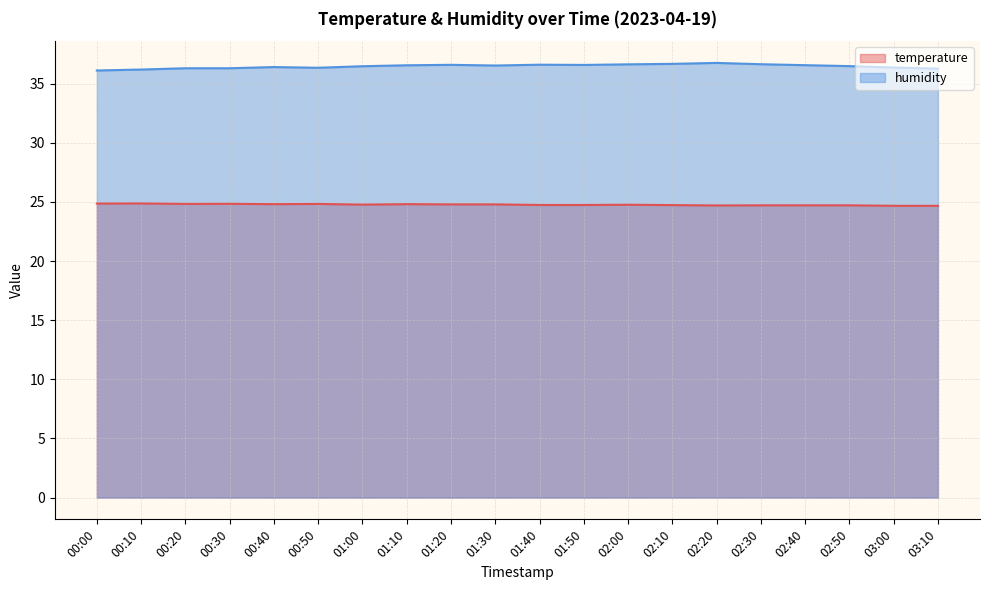

Reading right to left, transcribe all the data shown in this chart.

temperature: 03:10=24.7	03:00=24.7	02:50=24.7	02:40=24.7	02:30=24.7	02:20=24.7	02:10=24.7	02:00=24.8	01:50=24.7	01:40=24.7	01:30=24.8	01:20=24.8	01:10=24.8	01:00=24.8	00:50=24.8	00:40=24.8	00:30=24.8	00:20=24.8	00:10=24.9	00:00=24.9
humidity: 03:10=36.3	03:00=36.4	02:50=36.5	02:40=36.6	02:30=36.6	02:20=36.8	02:10=36.7	02:00=36.6	01:50=36.6	01:40=36.6	01:30=36.5	01:20=36.6	01:10=36.5	01:00=36.5	00:50=36.3	00:40=36.4	00:30=36.3	00:20=36.3	00:10=36.2	00:00=36.1